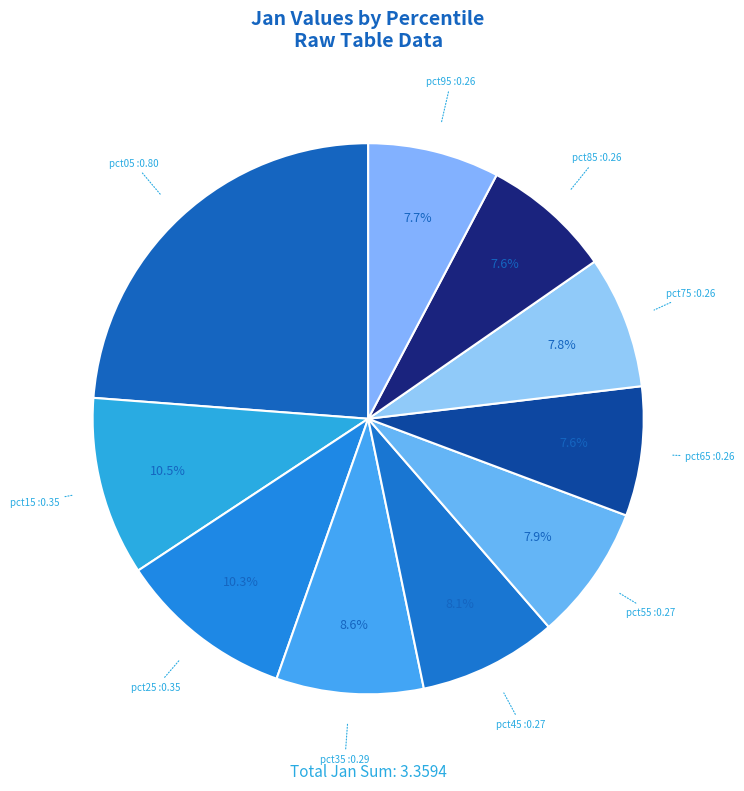

To the nearest percent, what percentage of the pie is pct25?

10%